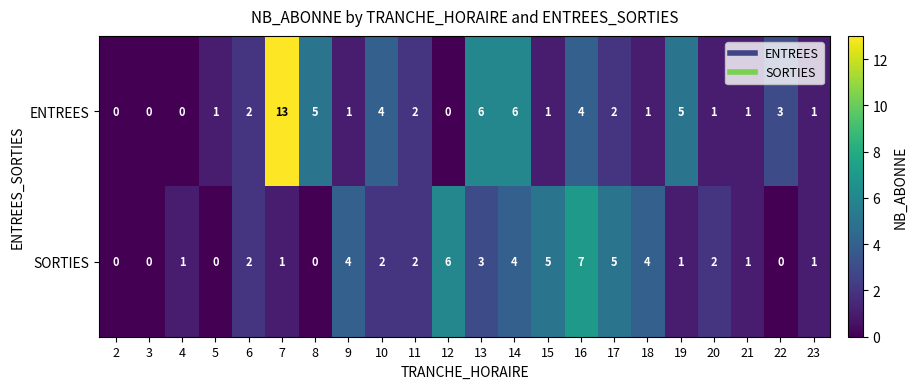

Between 15 and 16, which series saw the biggest shift?

ENTREES